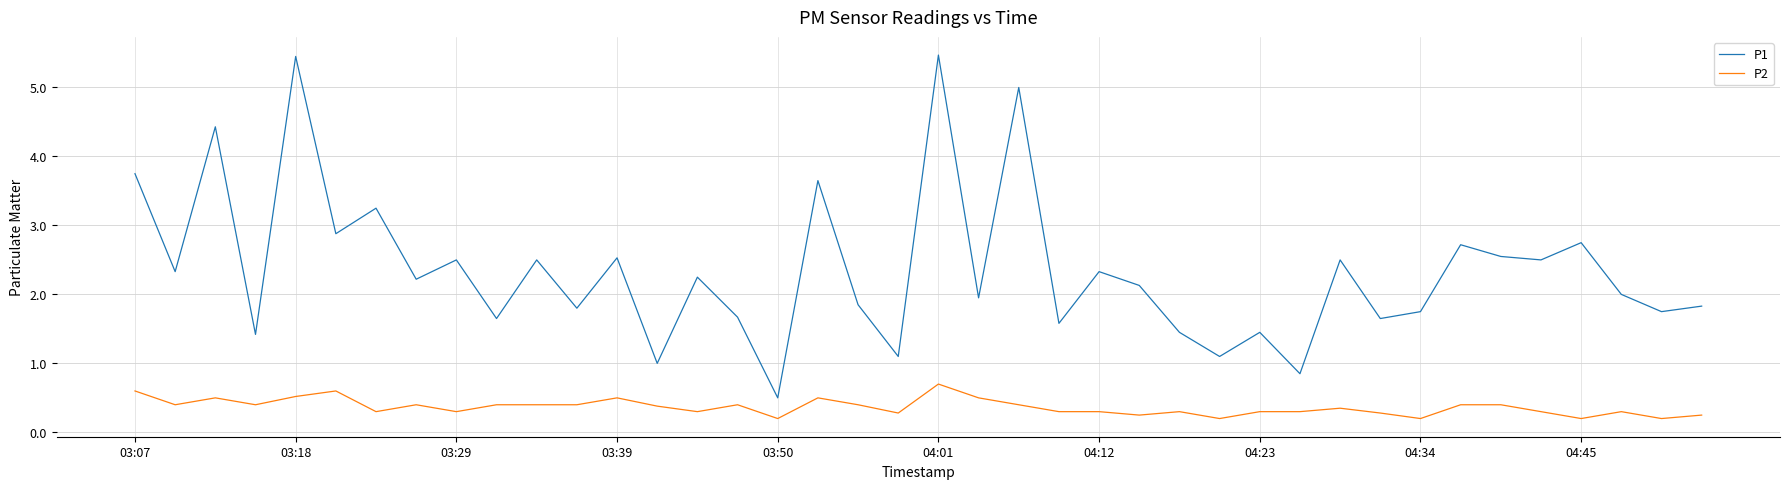

What is the difference between the maximum and minimum values in the P2 series?

0.5